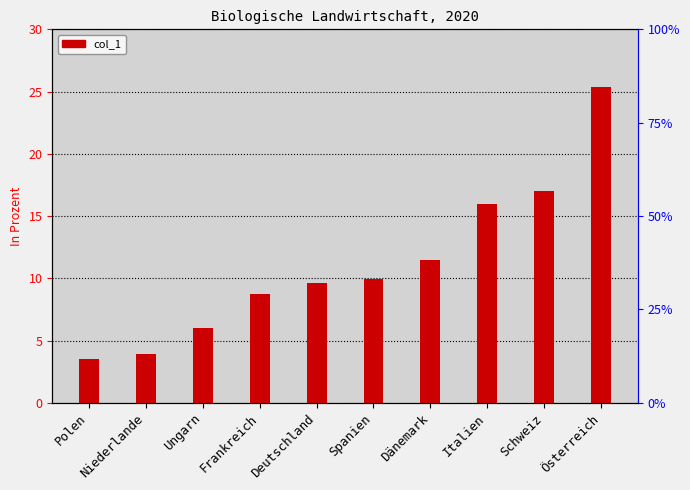

How many bars are there in total?

10